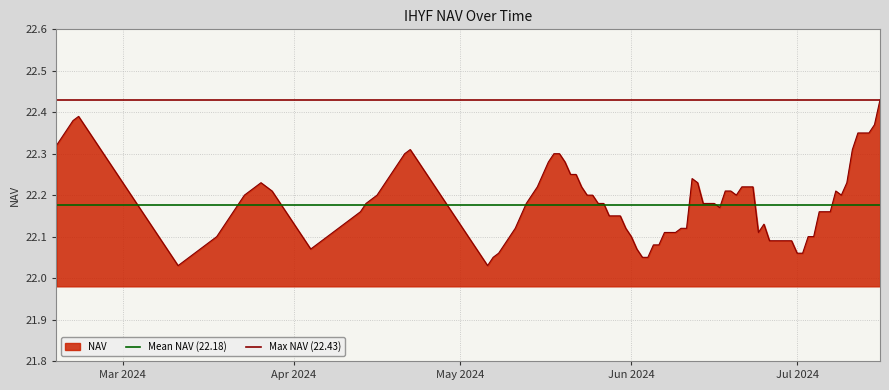

Which category has the highest value in the Max NAV (22.43) series?

Mar 2024